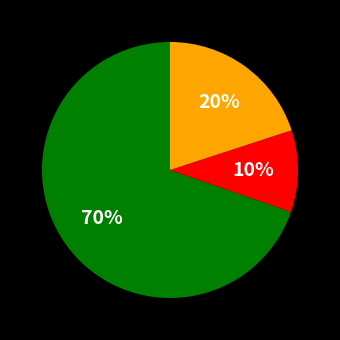

Is there any slice that represents more than half of the pie?

Yes